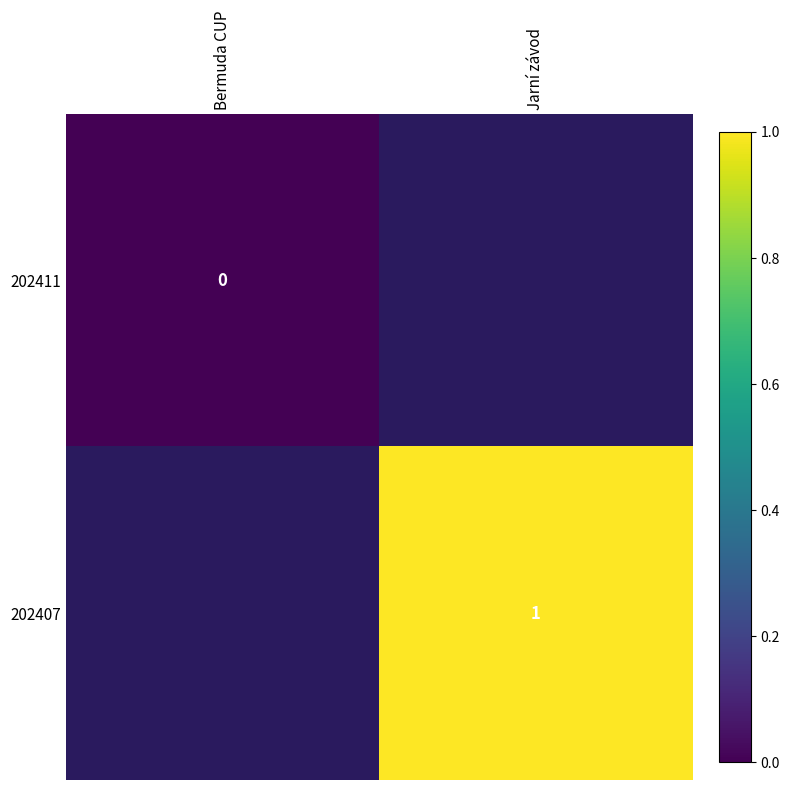

True or false: 202407 has a value of 1.4 at Jarní závod.

False